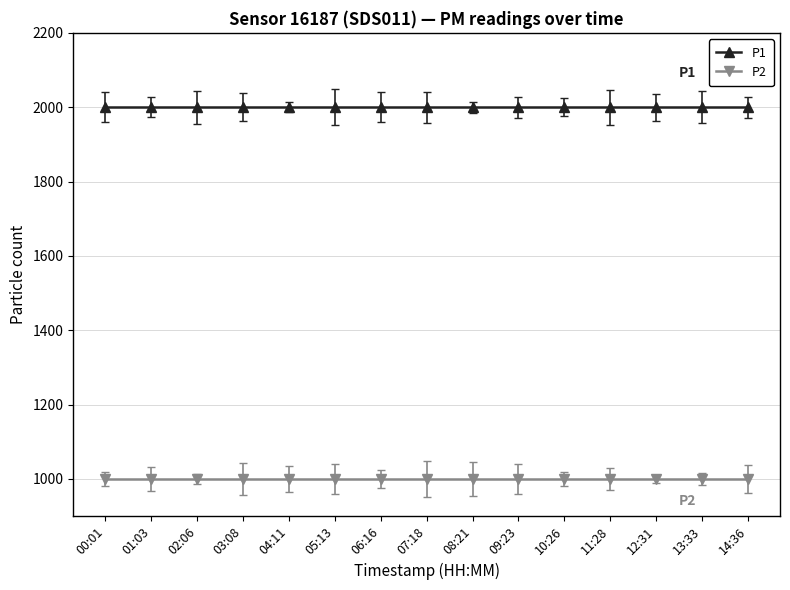

What is the minimum value shown in the chart?

999.9